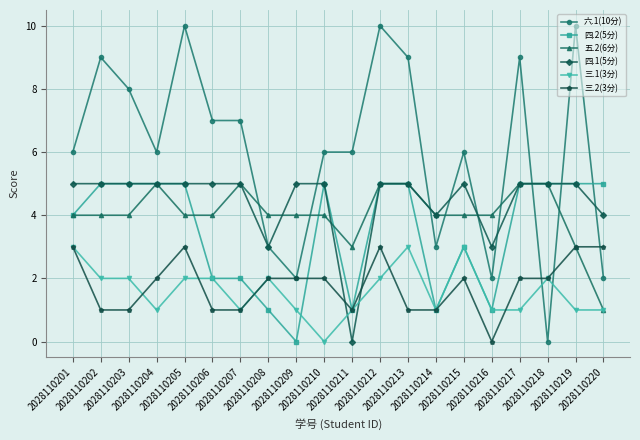

Between which two adjacent categories do 六.1(10分) and 四.2(5分) first intersect?

2028110217 and 2028110218